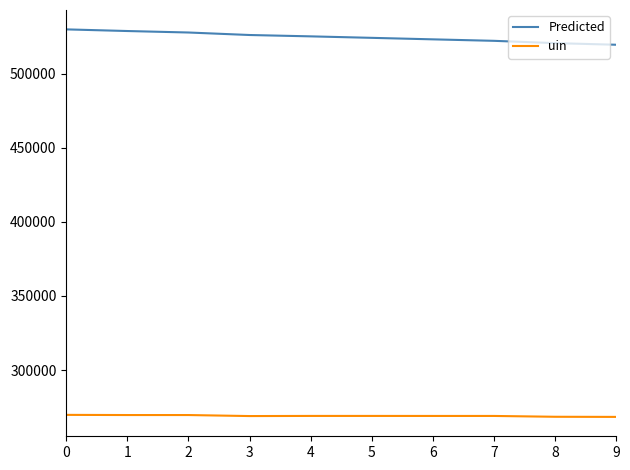

True or false: Predicted and uin intersect in this chart.

False